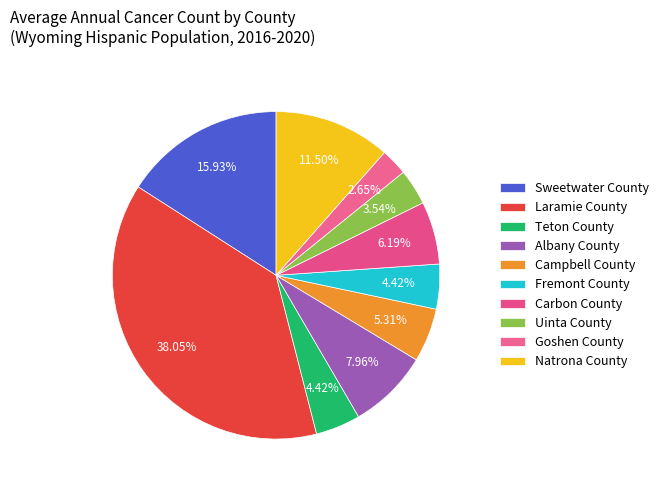

How many segments does this pie chart have?

10